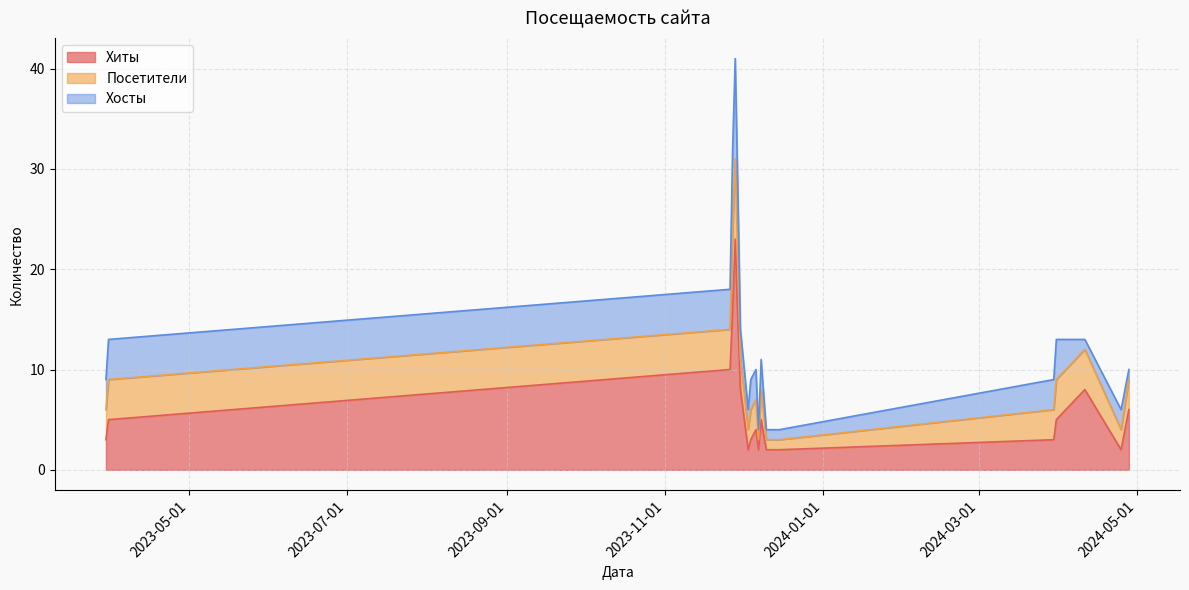

How many values in the Хиты series exceed 5?

7